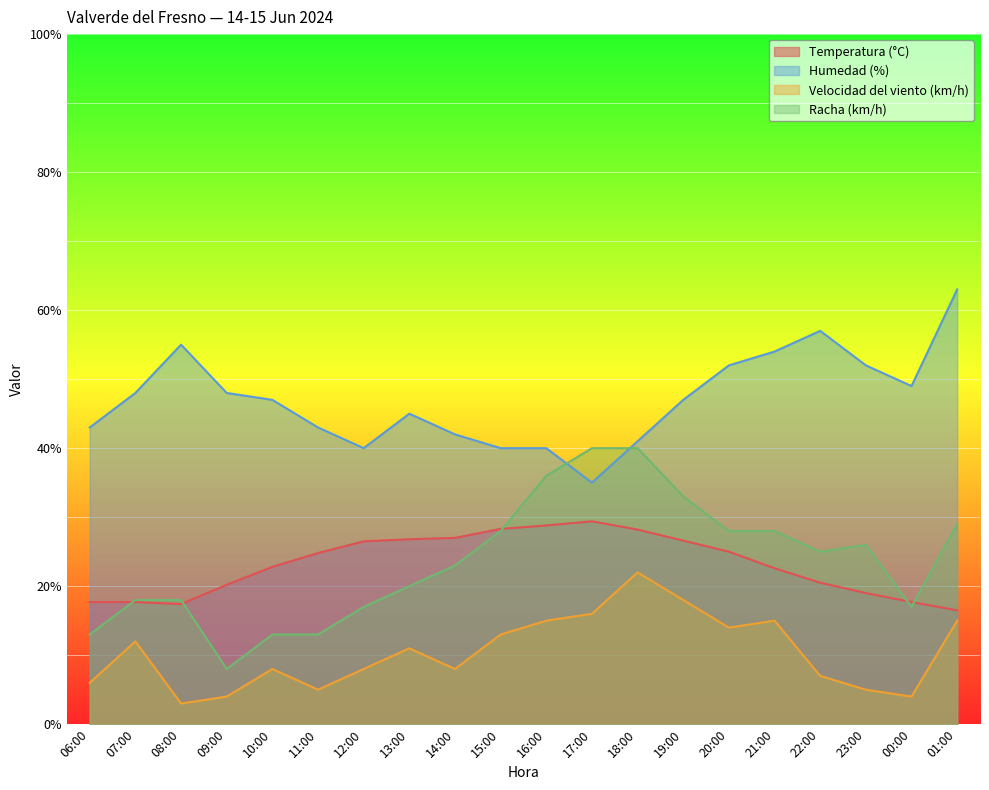

True or false: Temperatura (°C) has a value of 8.4 at 08:00.

False